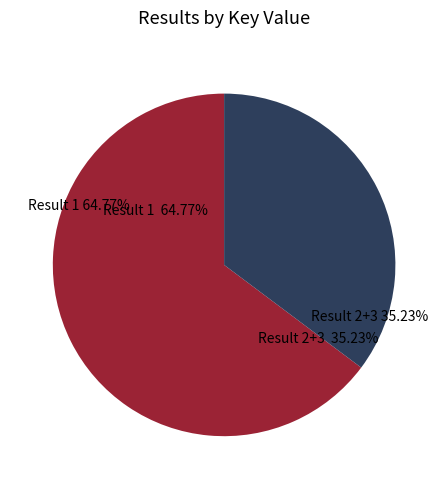

Is 2 the majority of the pie?

No